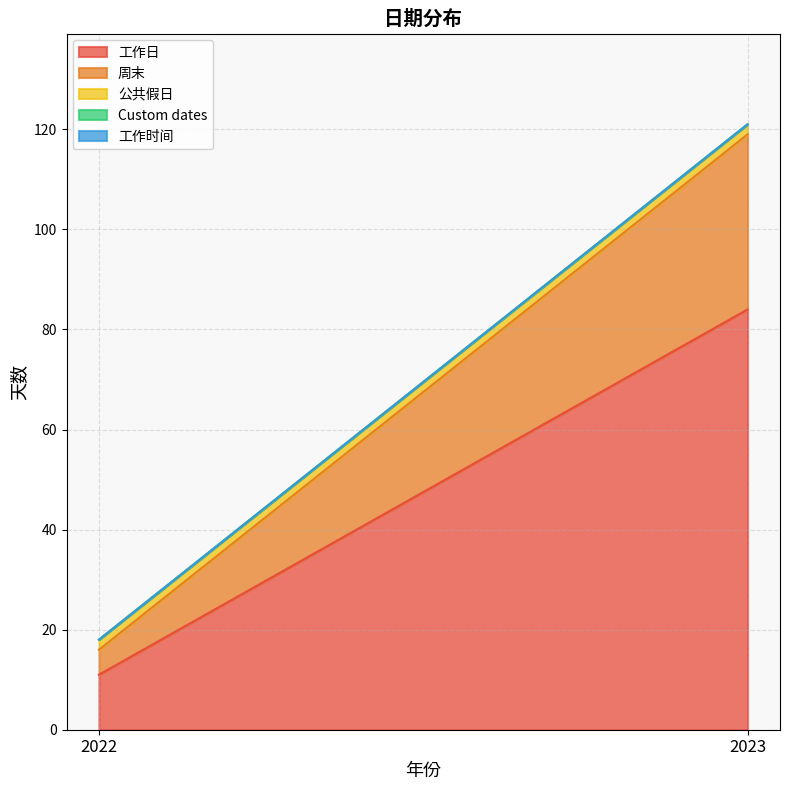

Which series has the widest spread of values?

工作日